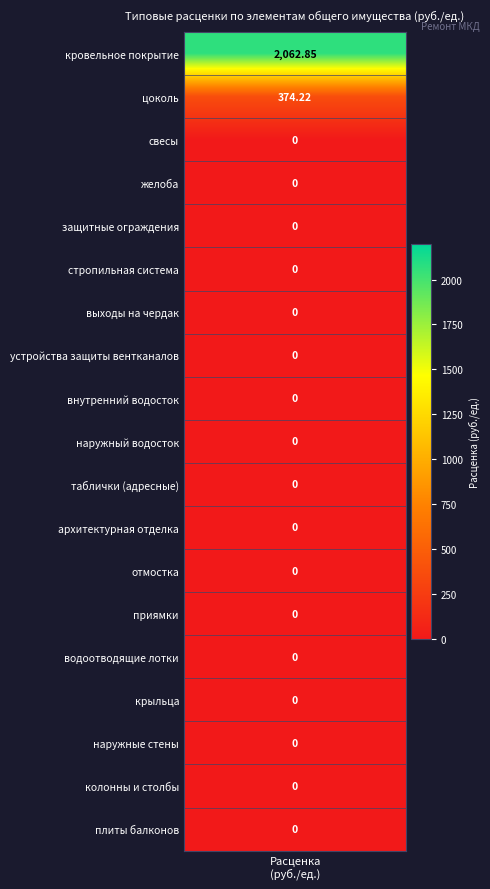

Reading left to right, transcribe all the data shown in this chart.

values=2062.8	1=374.2	2=0.0	3=0.0	4=0.0	5=0.0	6=0.0	7=0.0	8=0.0	9=0.0	10=0.0	11=0.0	12=0.0	13=0.0	14=0.0	15=0.0	16=0.0	17=0.0	18=0.0